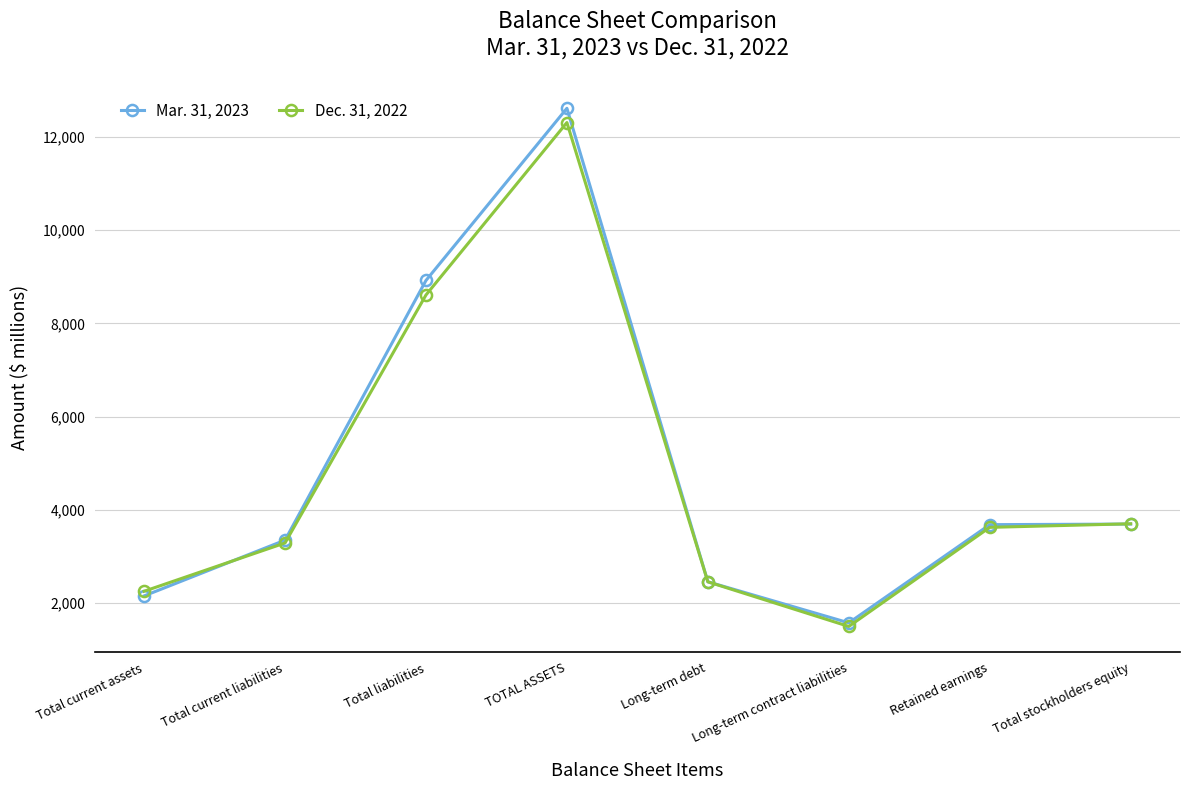

True or false: Mar. 31, 2023 and Dec. 31, 2022 cross at least once.

True